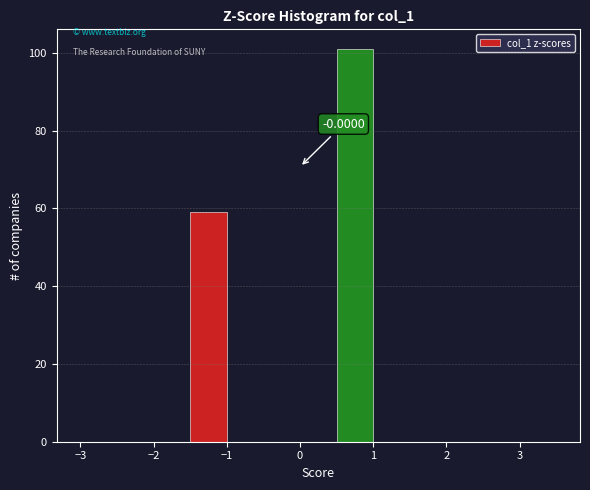

Over which range of the x-axis is the bar tallest?

0.5 to 1.0